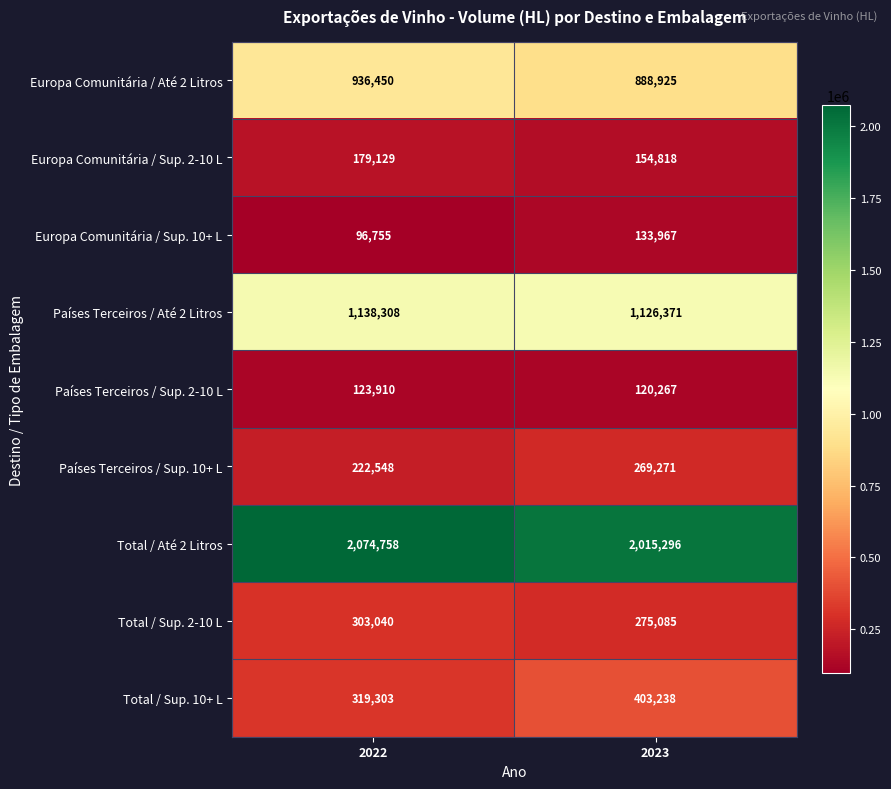

Reading left to right, transcribe all the data shown in this chart.

Europa Comunitária / Até 2 Litros: 2022=936450	2023=888925
Europa Comunitária / Sup. 2-10 L: 2022=179129	2023=154818
Europa Comunitária / Sup. 10+ L: 2022=96755	2023=133967
Países Terceiros / Até 2 Litros: 2022=1138308	2023=1126371
Países Terceiros / Sup. 2-10 L: 2022=123910	2023=120267
Países Terceiros / Sup. 10+ L: 2022=222548	2023=269271
Total / Até 2 Litros: 2022=2074758	2023=2015296
Total / Sup. 2-10 L: 2022=303040	2023=275085
Total / Sup. 10+ L: 2022=319303	2023=403238